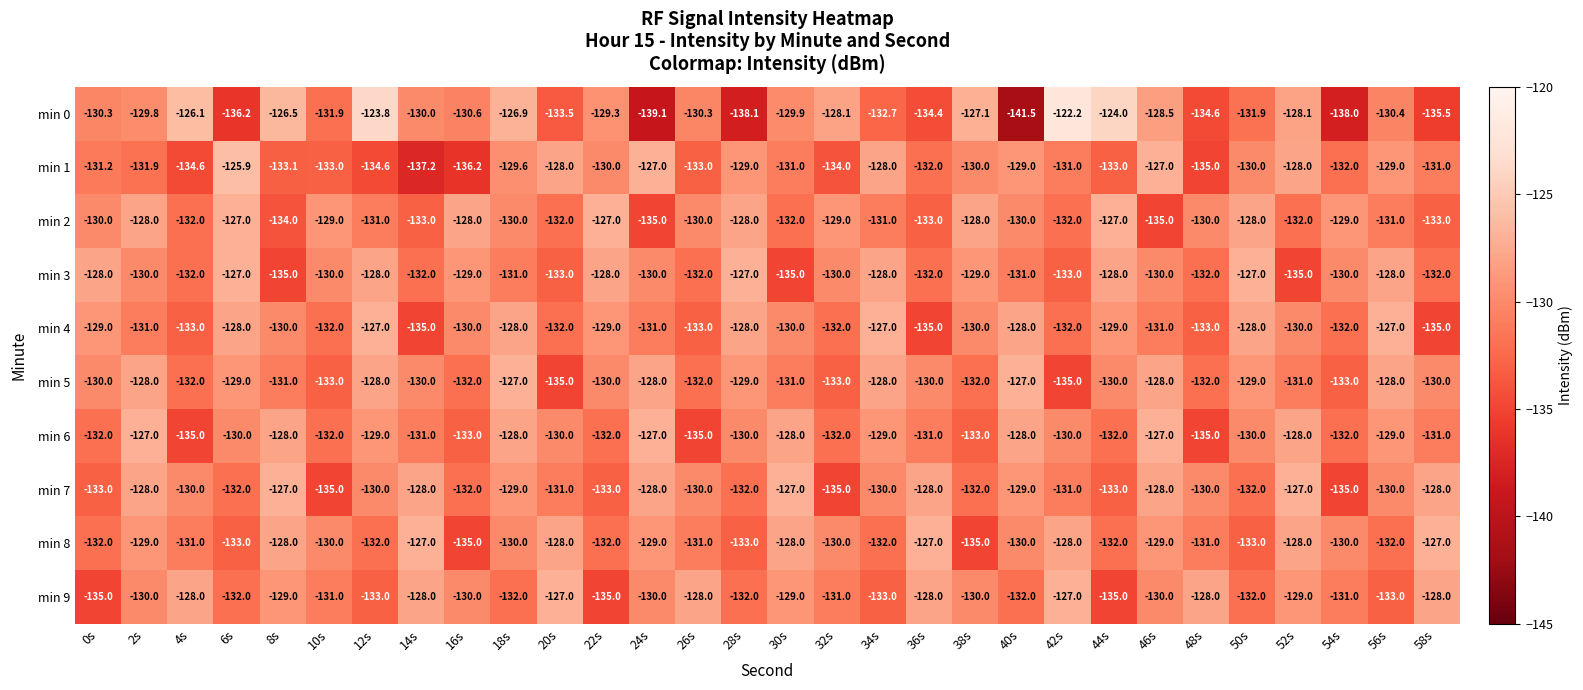

At which category is the sum across all series the highest?

18s